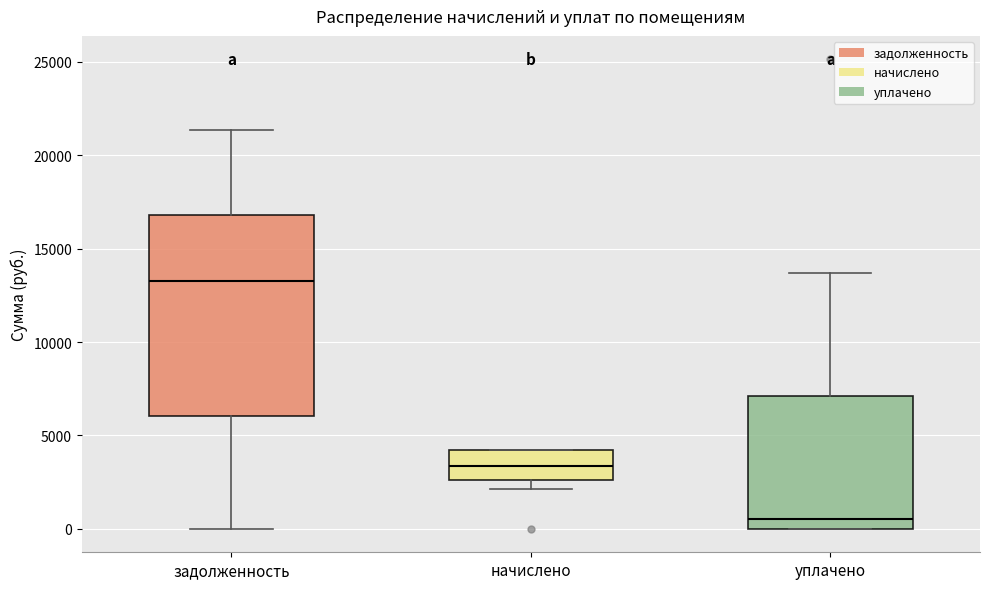

Where is the upper edge of the box for начислено on the y-axis? The values are not printed on the chart, so give them approximately, as read against the axis.

4000